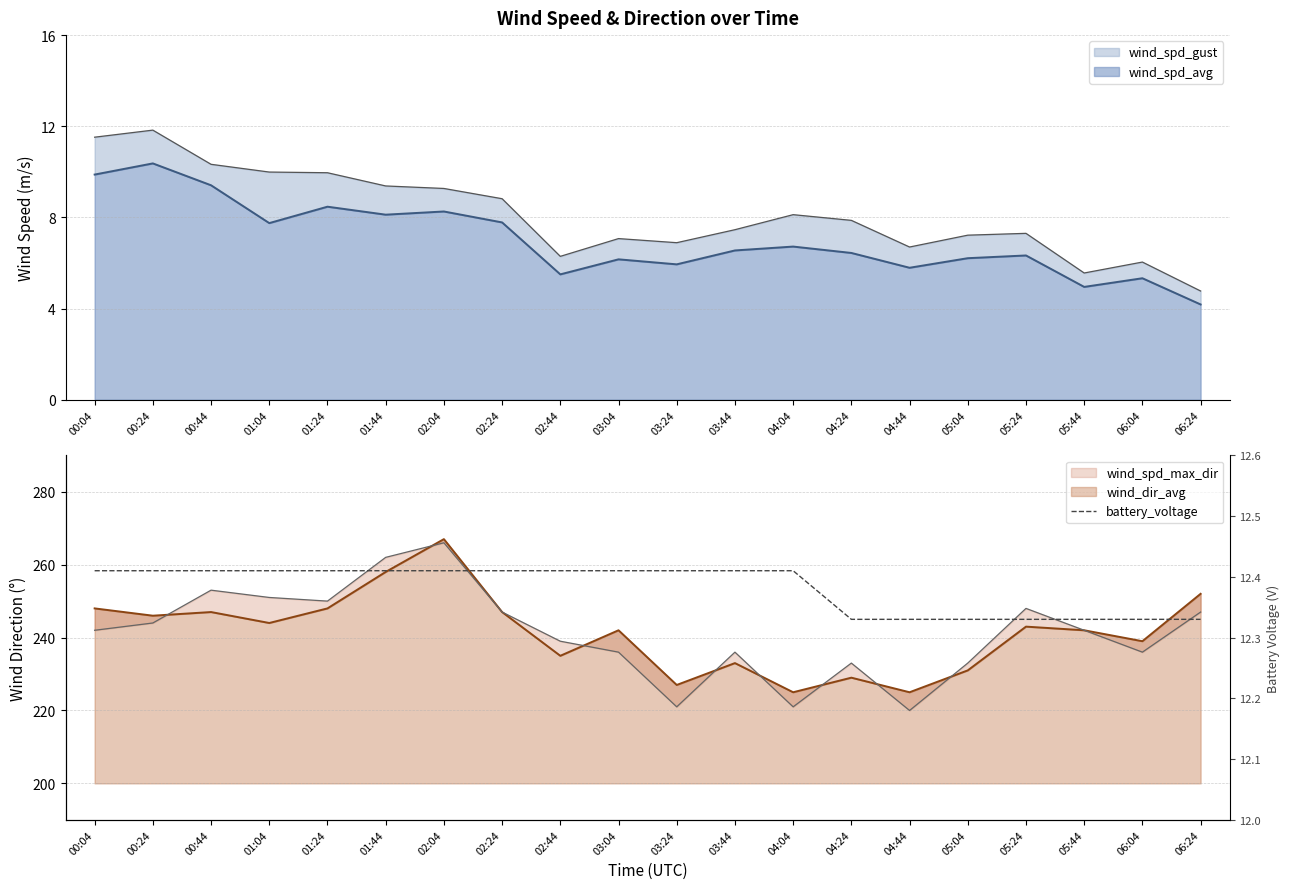

What is the lowest value of the wind_spd_avg series?

4.2